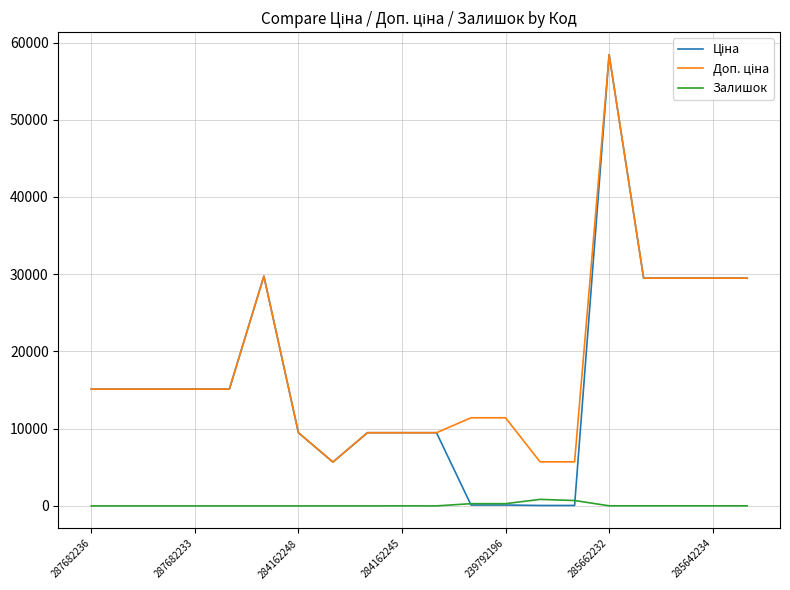

How many lines are shown in the chart?

3